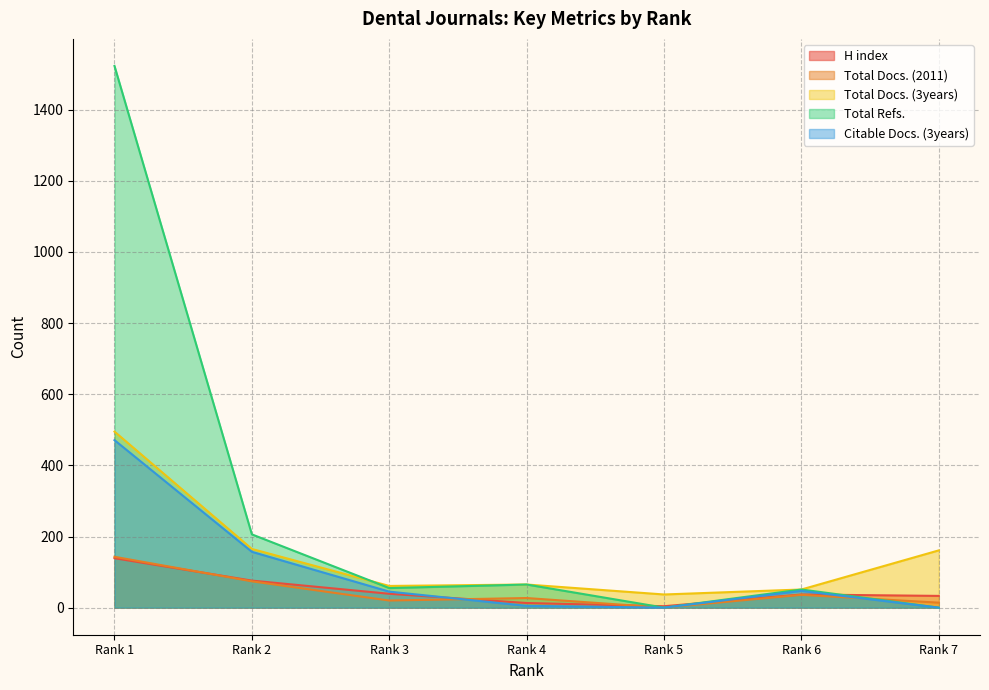

Reading left to right, list all the values displayed in this chart.

H index: 139	76	39	13	4	37	33
Total Docs. (2011): 143	74	20	27	0	36	14
Total Docs. (3years): 495	165	61	65	37	51	161
Total Refs.: 1523	206	55	65	0	51	0
Citable Docs. (3years): 471	157	45	5	0	47	0